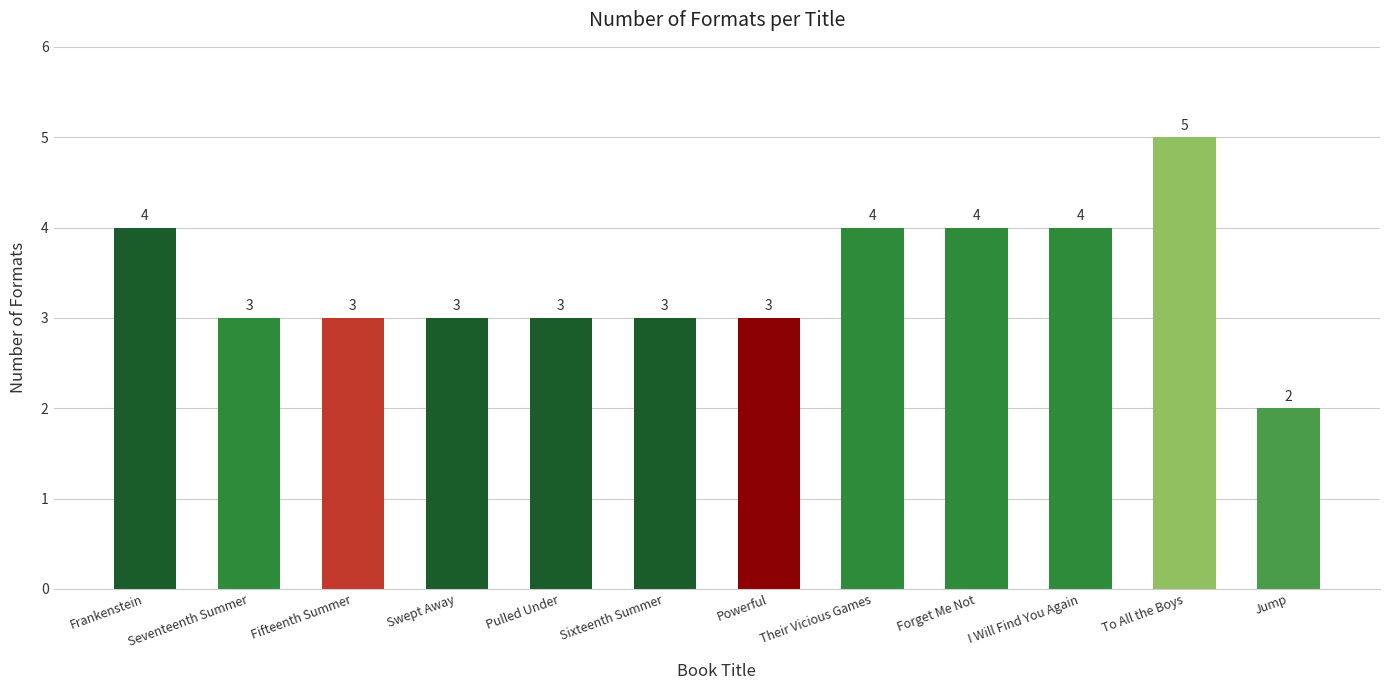

Between Powerful and Forget Me Not, which is larger?

Forget Me Not